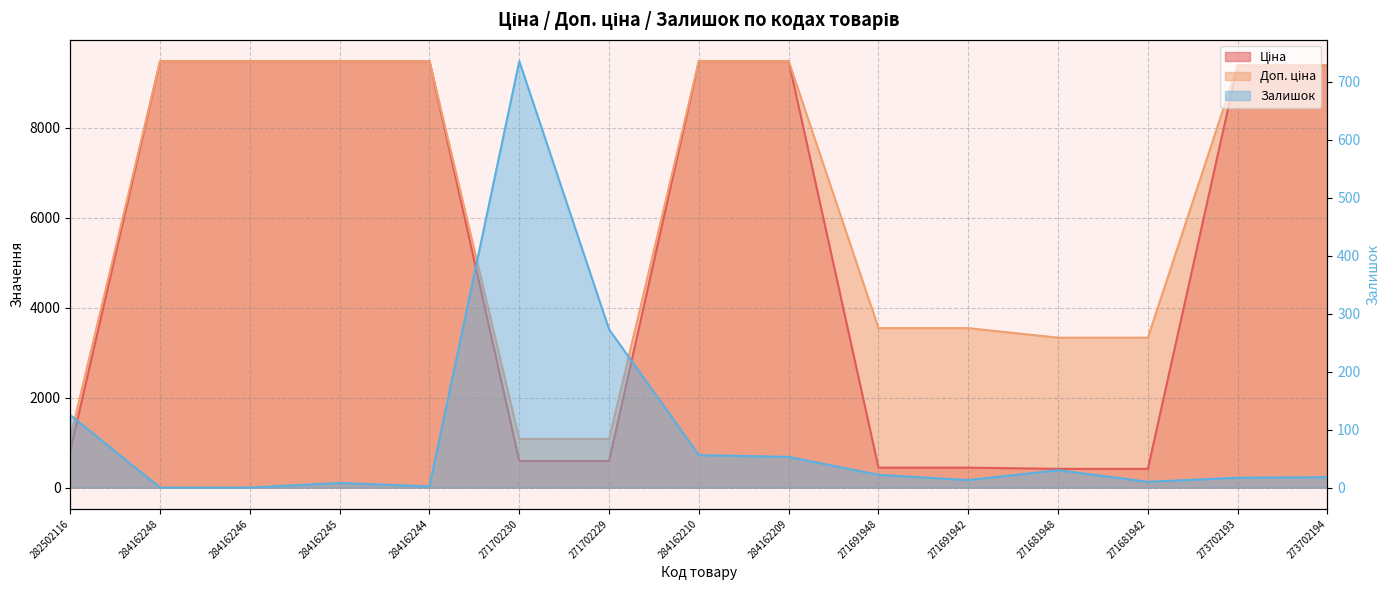

What is the difference between the Доп. ціна values at 282502116 and 271691942?

2435.8